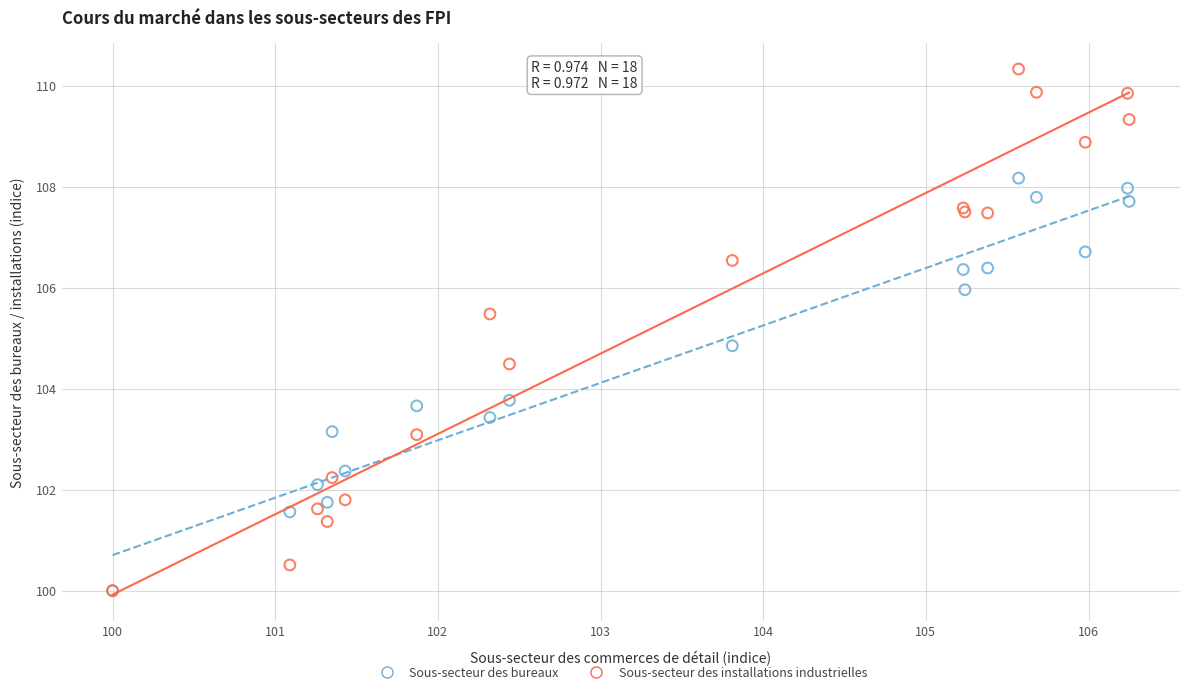

In the Sous-secteur des installations industrielles series, what Y value is closest to 105?

105.5